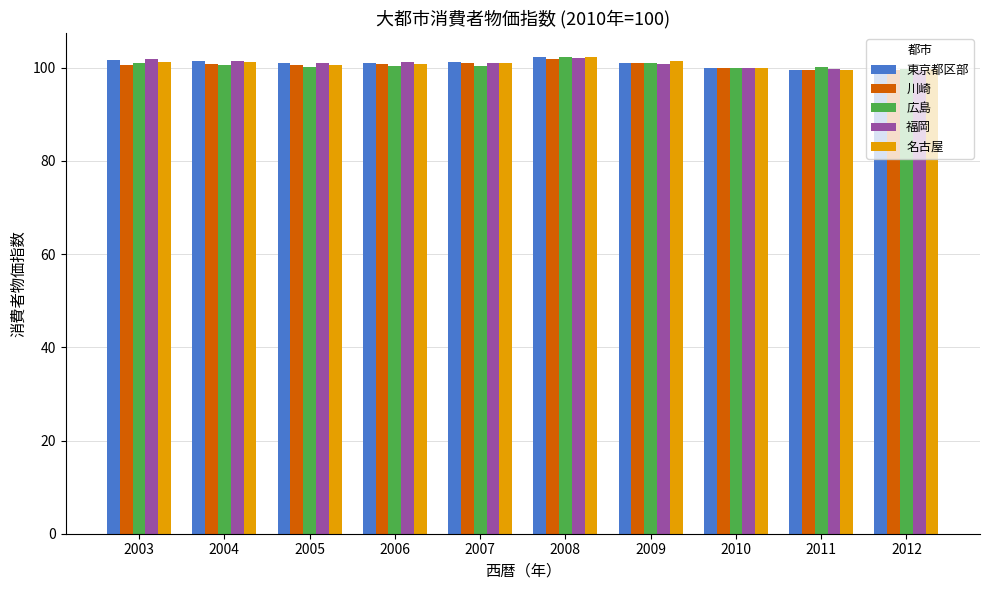

True or false: 東京都区部 has a value of 101.6 at 2003.

True